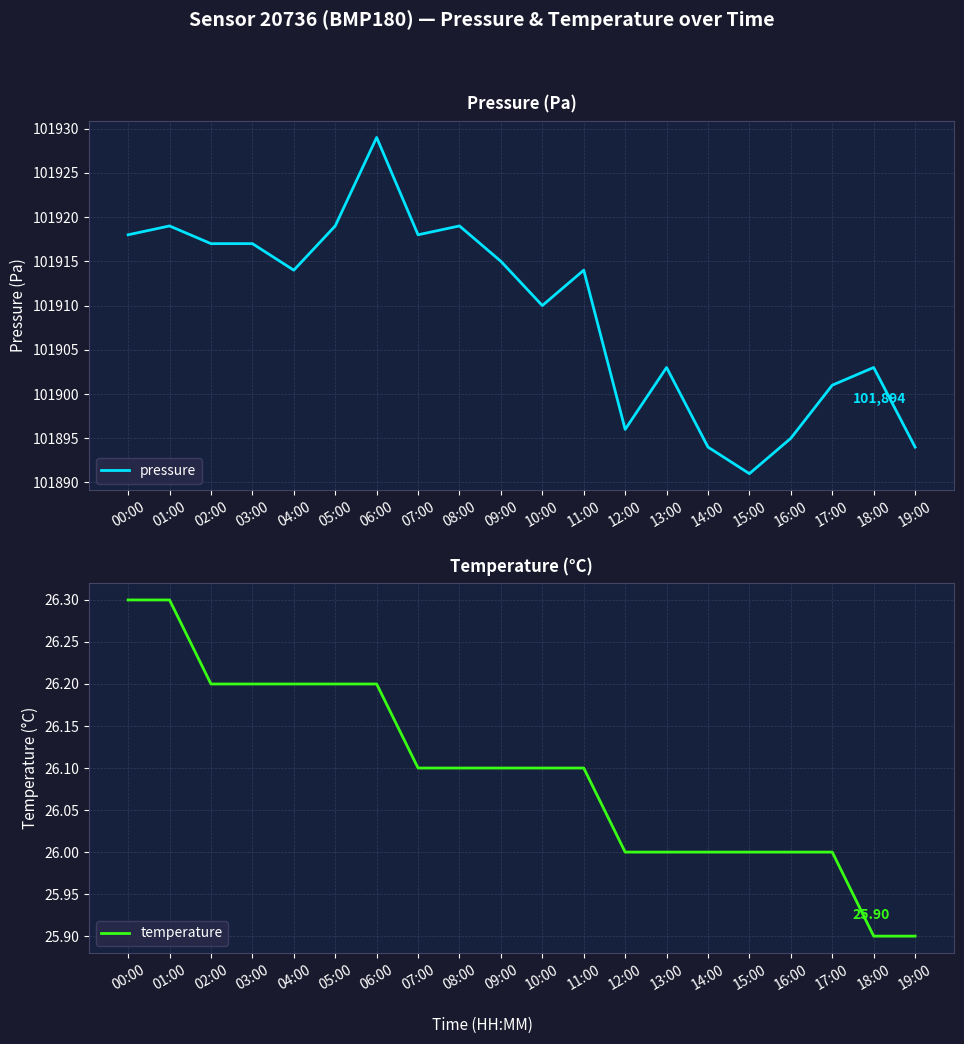

Is it true that pressure equals 51767.0 at 17:00?

False